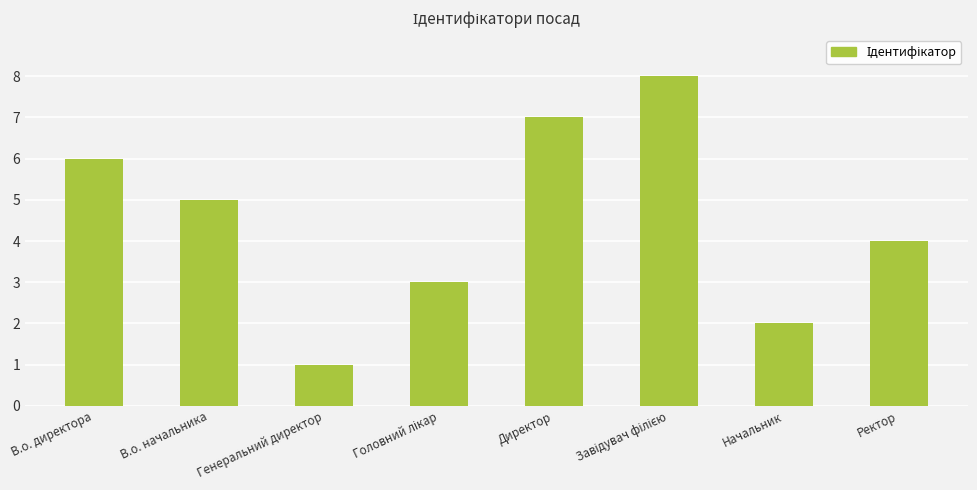

Are the bars grouped side by side (vs. stacked)?

No